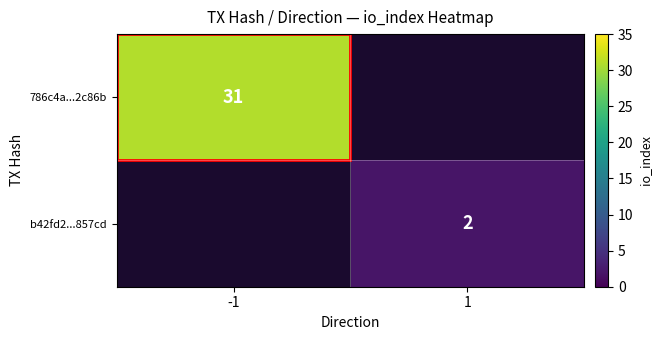

True or false: 786c4a...2c86b has a value of 31 at -1.

True